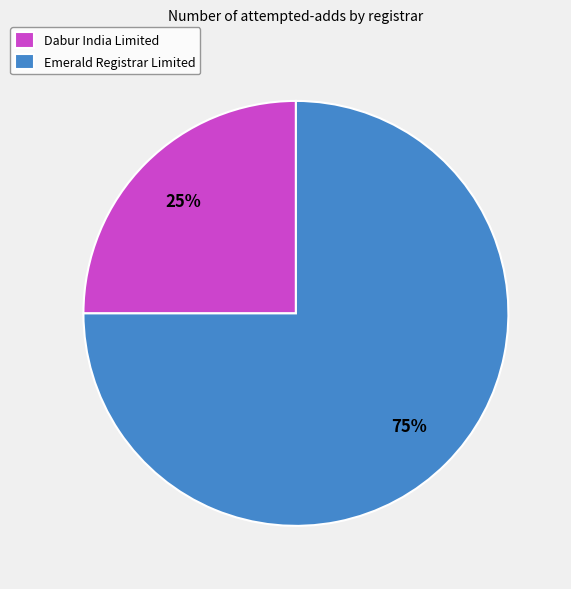

The Dabur India Limited slice represents 25% of the pie. True or false?

True